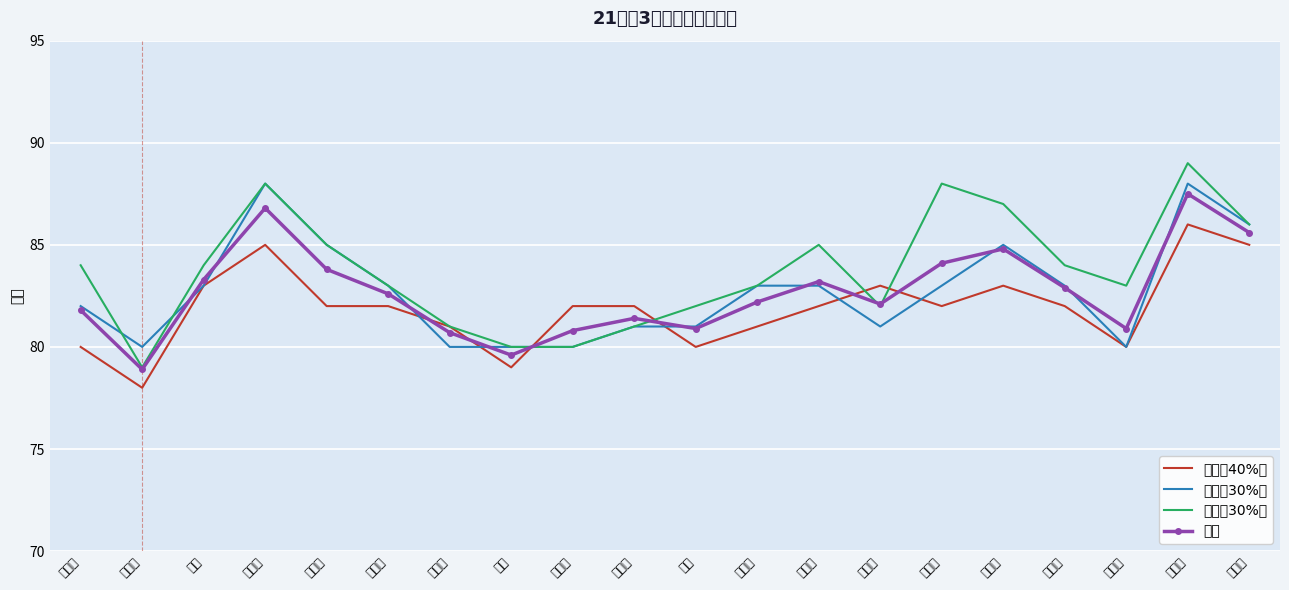

Is the value of 期中（30%） at 刘贤佳 greater than the value of 总评 at 张嘉伟?

Yes